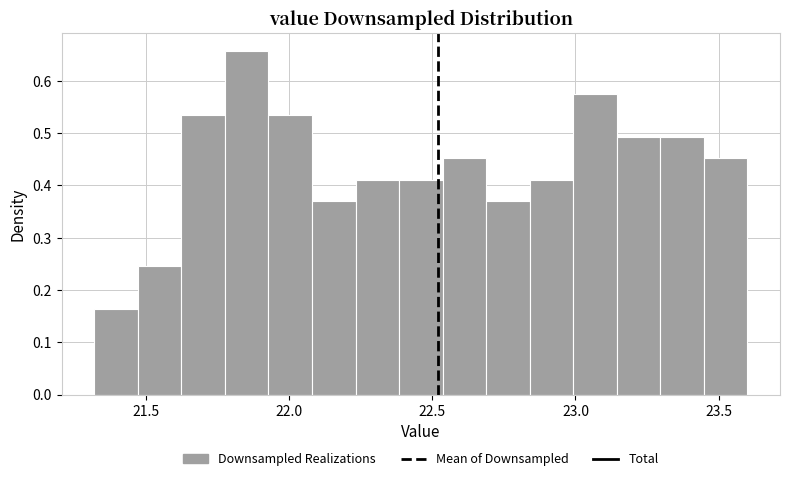

Read against the x-axis, roughly where is the centre of the tallest bar?

21.85